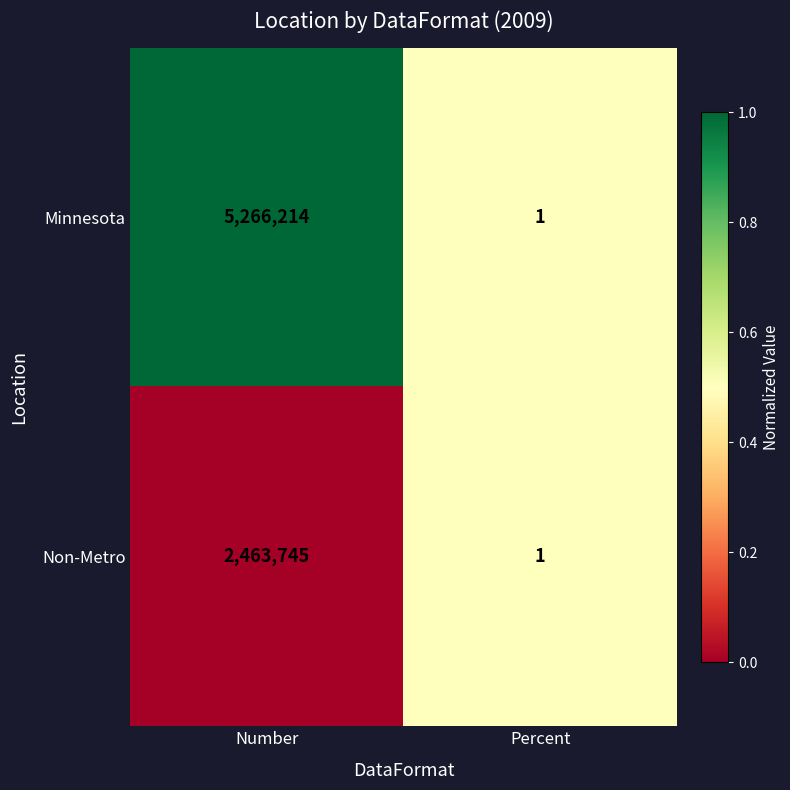

At which category does the chart reach its peak across all series?

Number